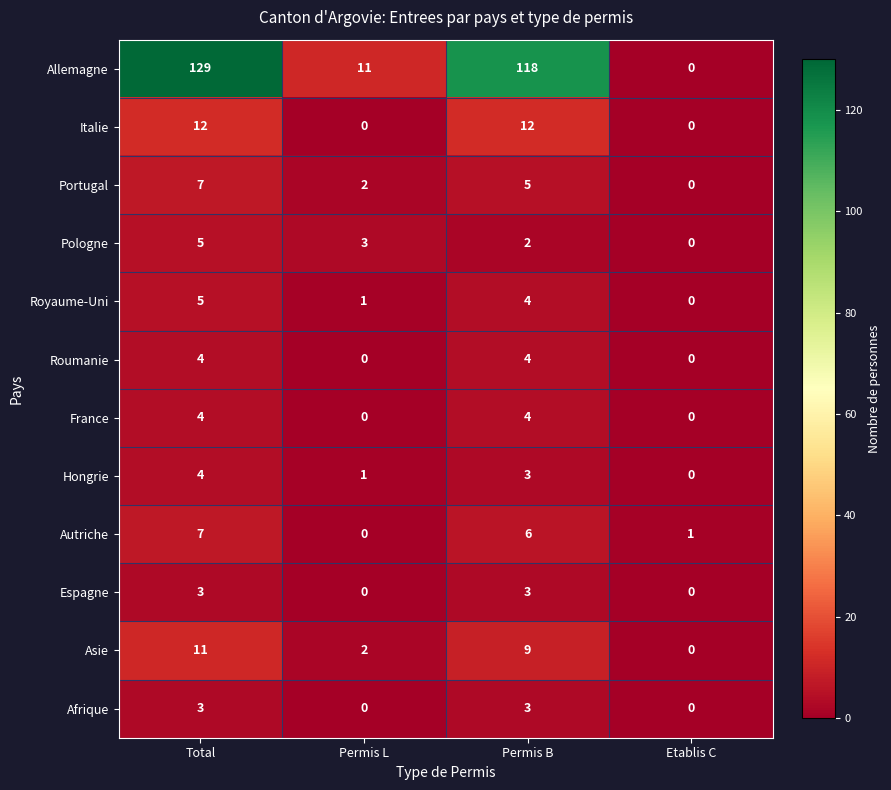

What is the maximum value for Espagne?

3